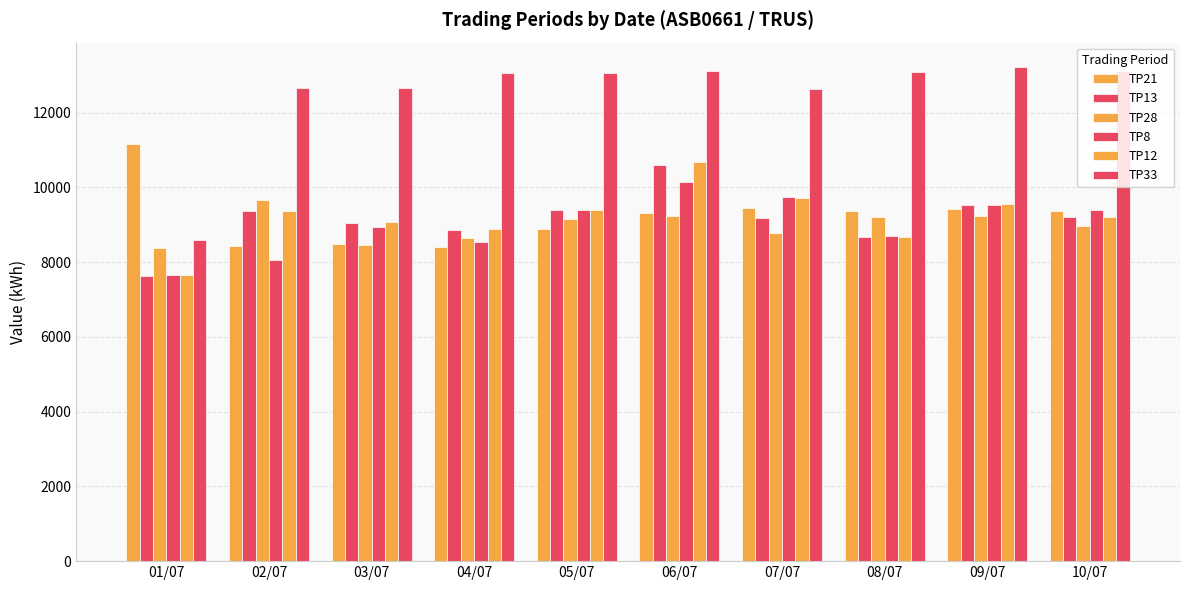

At which category is the sum across all series the highest?

06/07